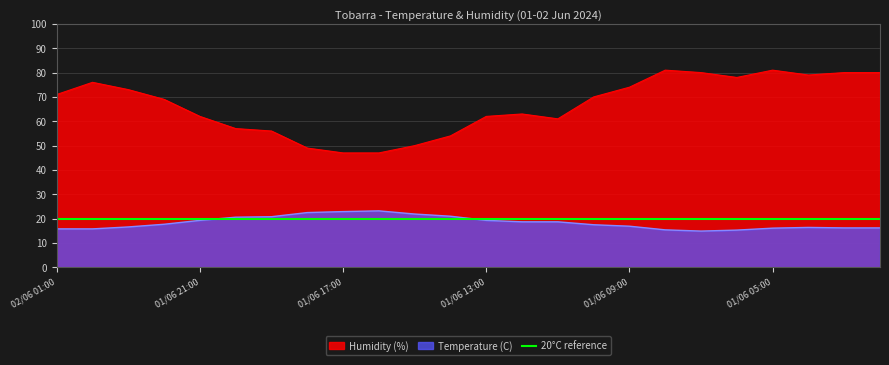

What is the label of the 18th point from the right?

01/06 19:00